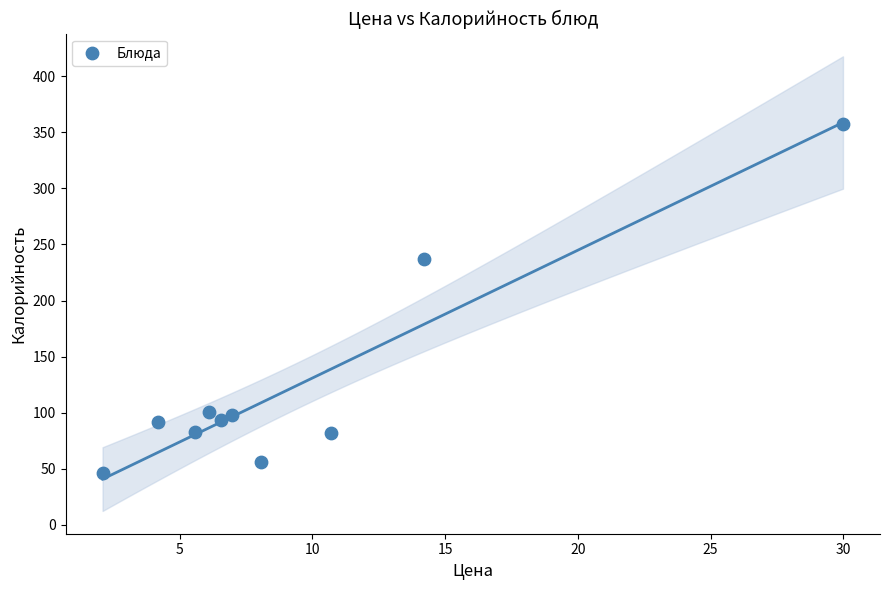

What is the range of Y values (max minus min)?

310.8